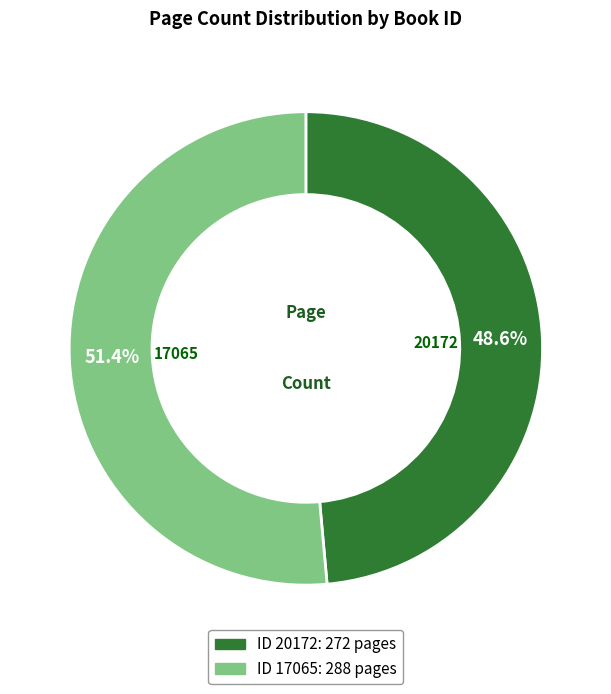

Count the number of slices in the pie.

2